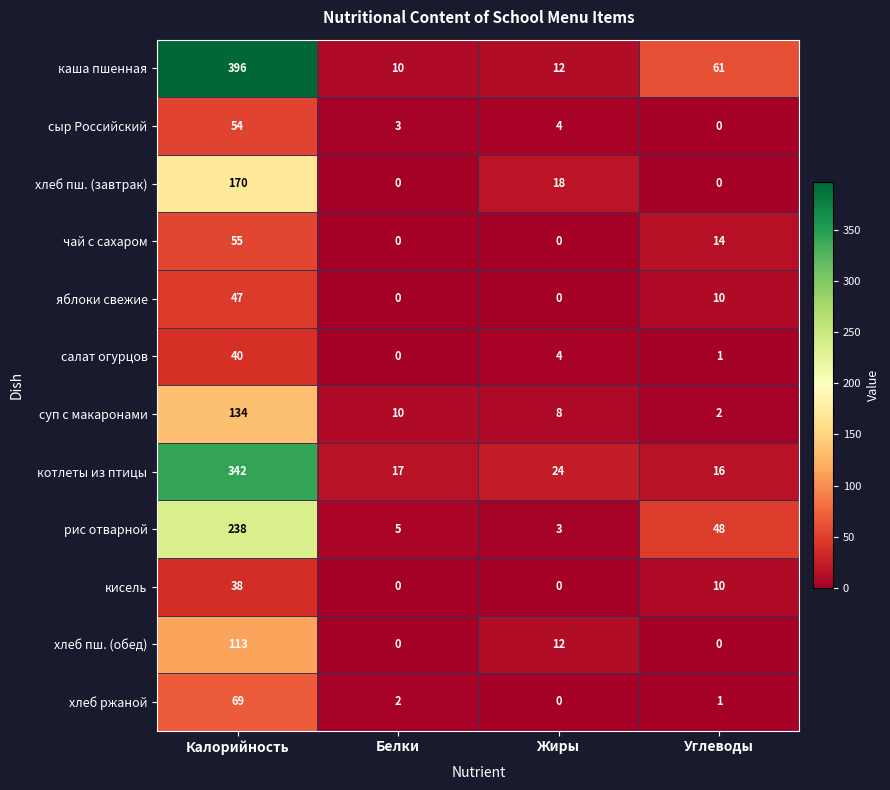

The value of хлеб пш. (завтрак) at Белки is 0. True or false?

True